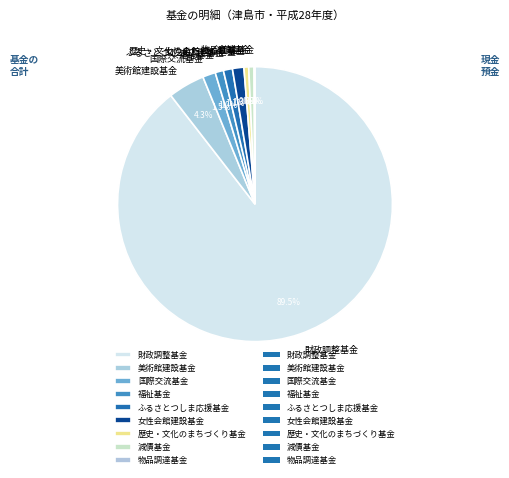

Approximately how many times larger is the value at ふるさとつしま応援基金 compared to 歴史・文化のまちづくり基金?

1.9